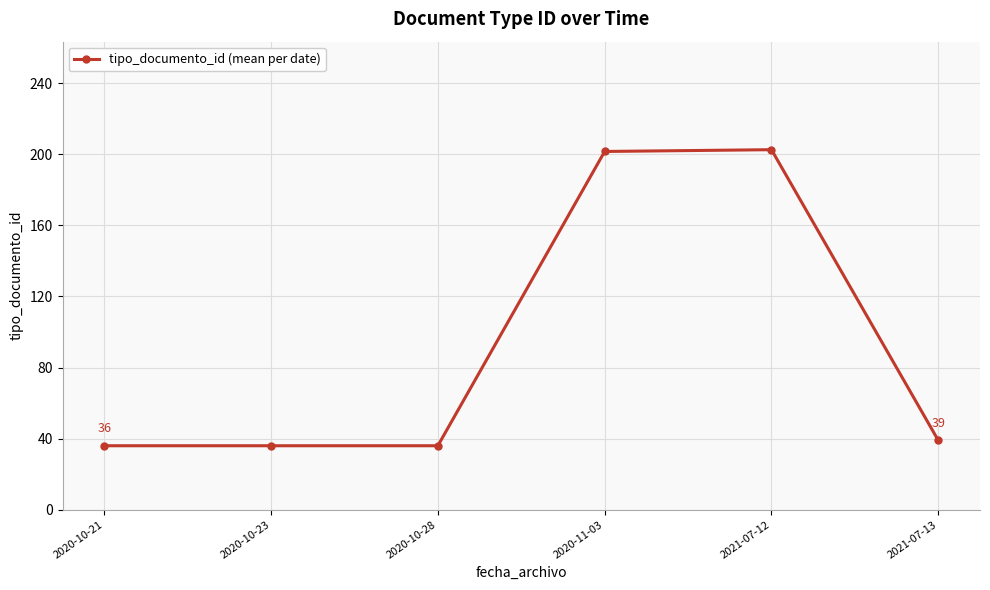

Read the value at 2020-10-21.

36.0